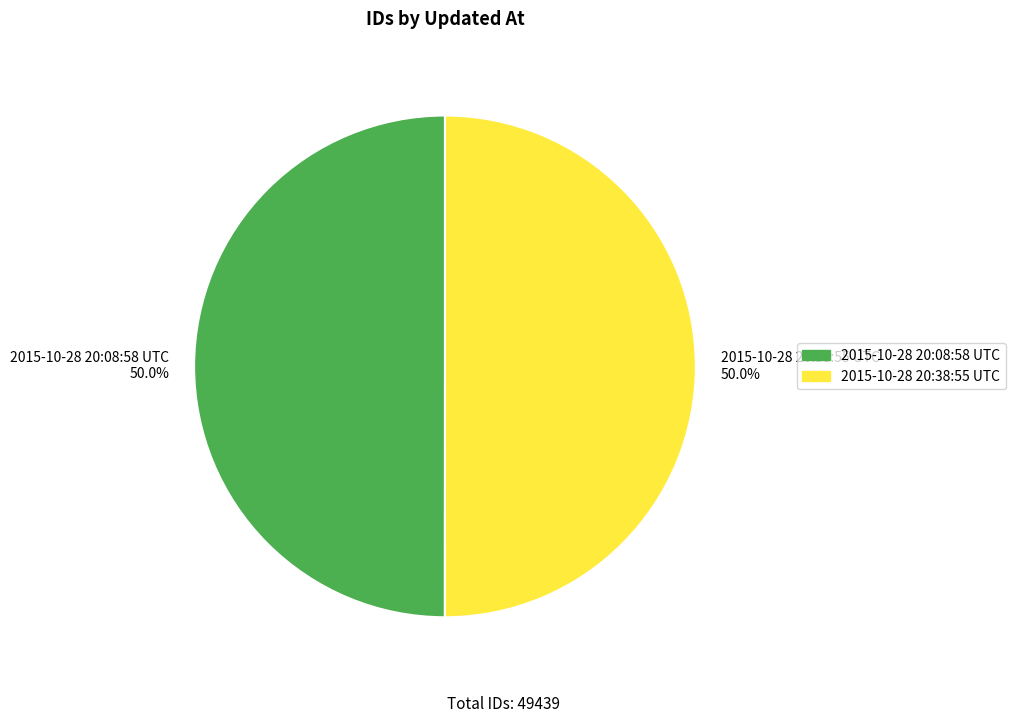

What percentage do 2015-10-28 20:08:58 UTC and 2015-10-28 20:38:55 UTC together represent?

100.0%